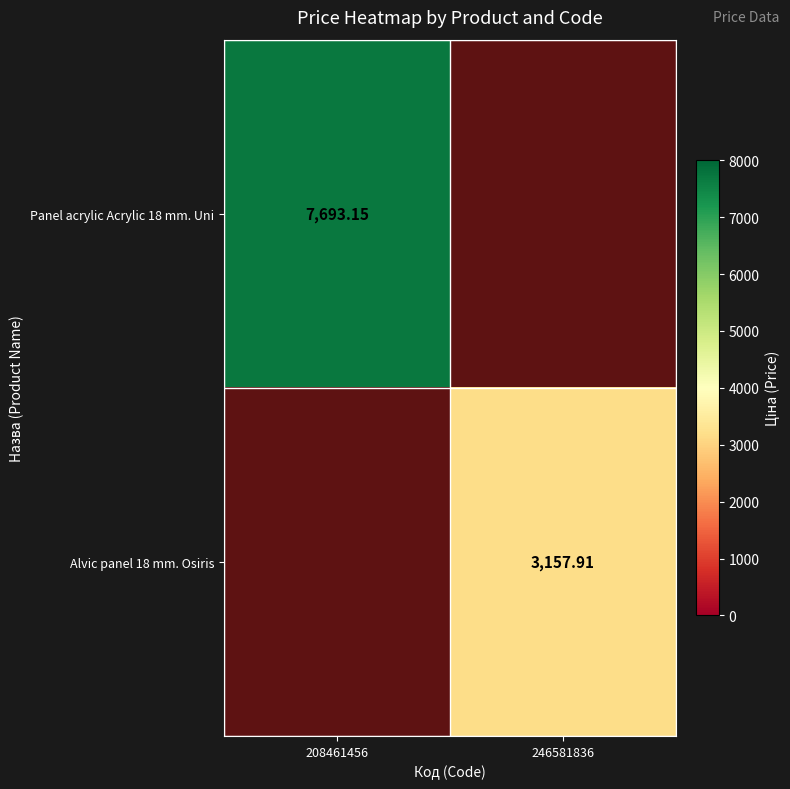

What is the spread (max minus min) of values at 208461456?

7693.1